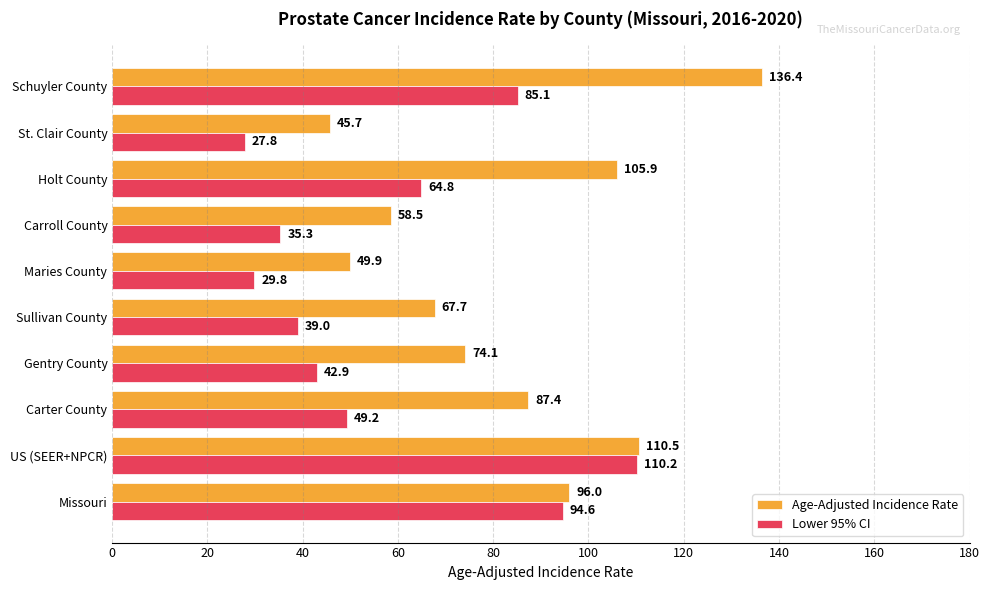

What is the difference between the second highest and minimum values in the Lower 95% CI series?

66.8